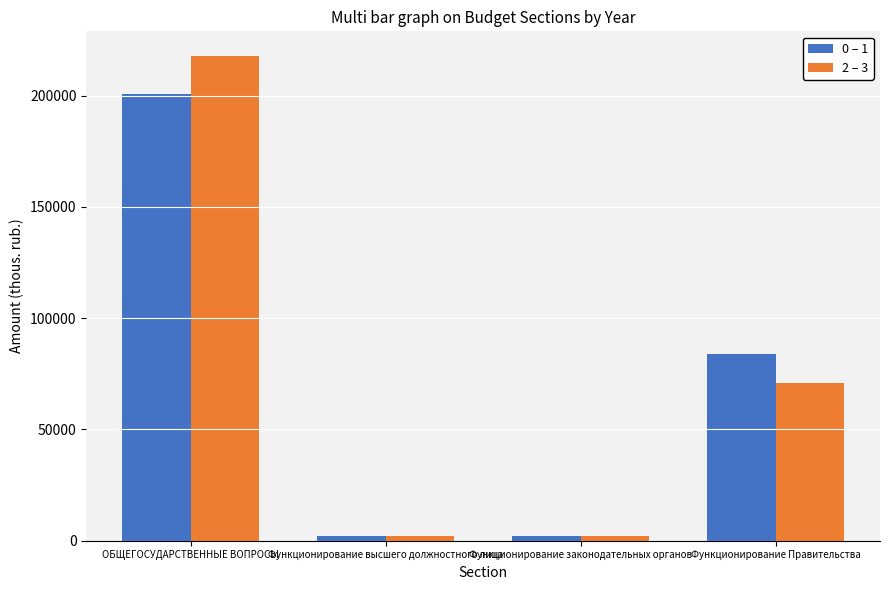

How many data points in 0 – 1 are less than 83836?

2